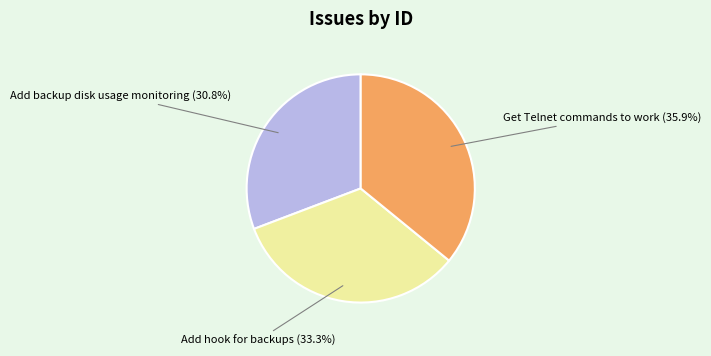

Which category has the biggest portion of the pie?

Get Telnet commands to work